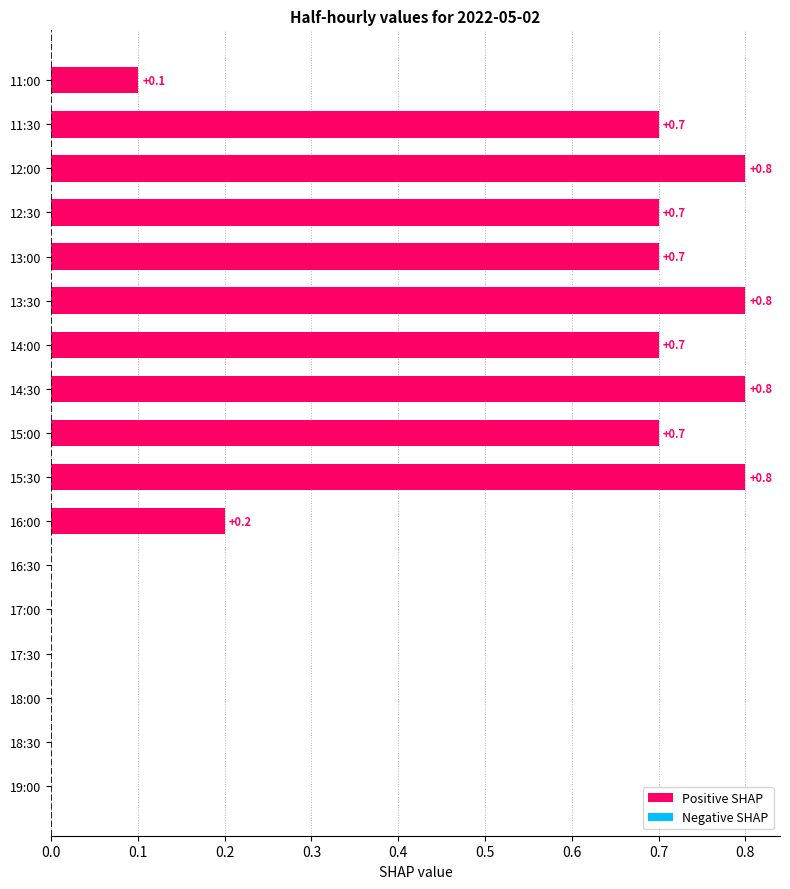

Are the bars horizontal?

Yes